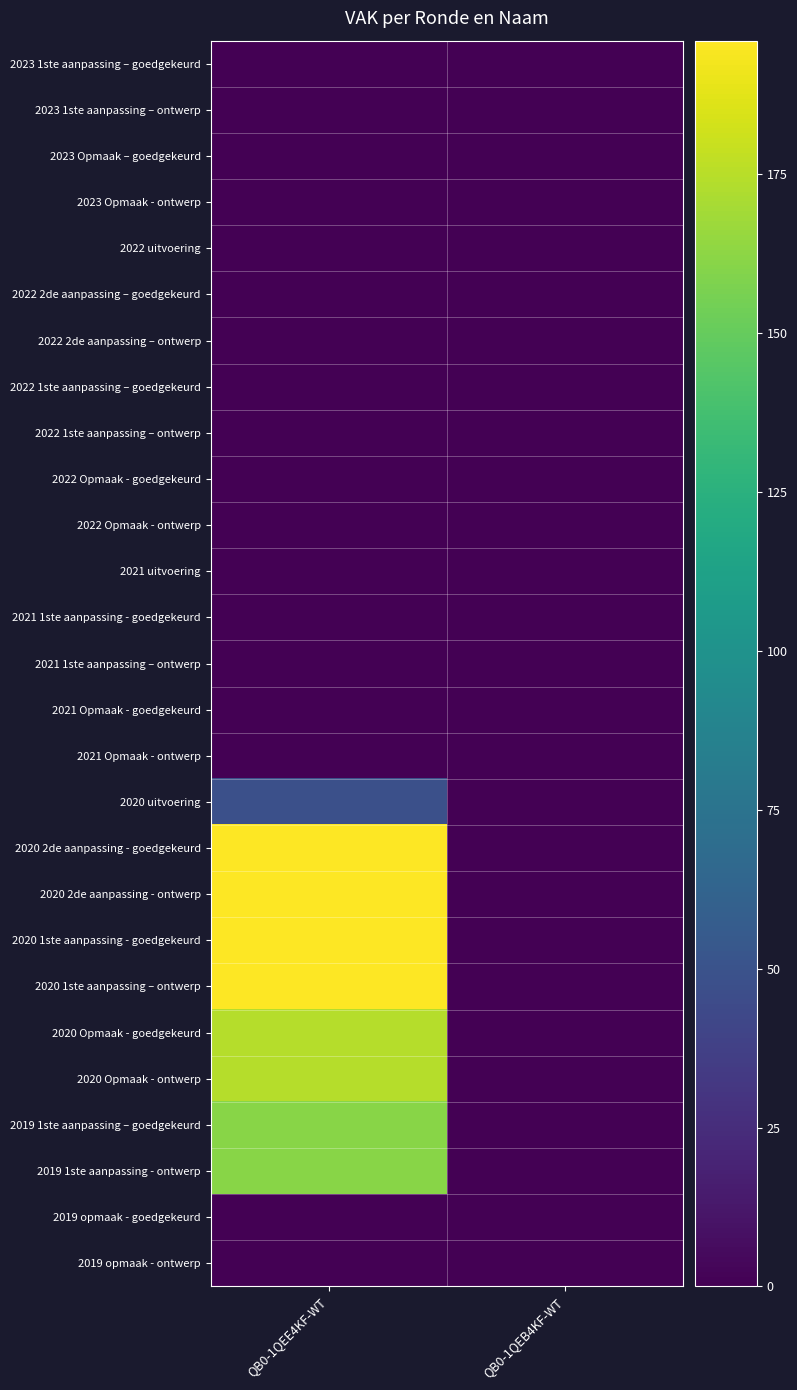

Rank the series by their maximum value, from highest to lowest.

2020 2de aanpassing - goedgekeurd, 2020 2de aanpassing - ontwerp, 2020 1ste aanpassing - goedgekeurd, 2020 1ste aanpassing – ontwerp, 2020 Opmaak - goedgekeurd, 2020 Opmaak - ontwerp, 2019 1ste aanpassing – goedgekeurd, 2019 1ste aanpassing - ontwerp, 2020 uitvoering, 2023 1ste aanpassing – goedgekeurd, 2023 1ste aanpassing – ontwerp, 2023 Opmaak – goedgekeurd, 2023 Opmaak - ontwerp, 2022 uitvoering, 2022 2de aanpassing – goedgekeurd, 2022 2de aanpassing – ontwerp, 2022 1ste aanpassing – goedgekeurd, 2022 1ste aanpassing – ontwerp, 2022 Opmaak - goedgekeurd, 2022 Opmaak - ontwerp, 2021 uitvoering, 2021 1ste aanpassing - goedgekeurd, 2021 1ste aanpassing – ontwerp, 2021 Opmaak - goedgekeurd, 2021 Opmaak - ontwerp, 2019 opmaak - goedgekeurd, 2019 opmaak - ontwerp